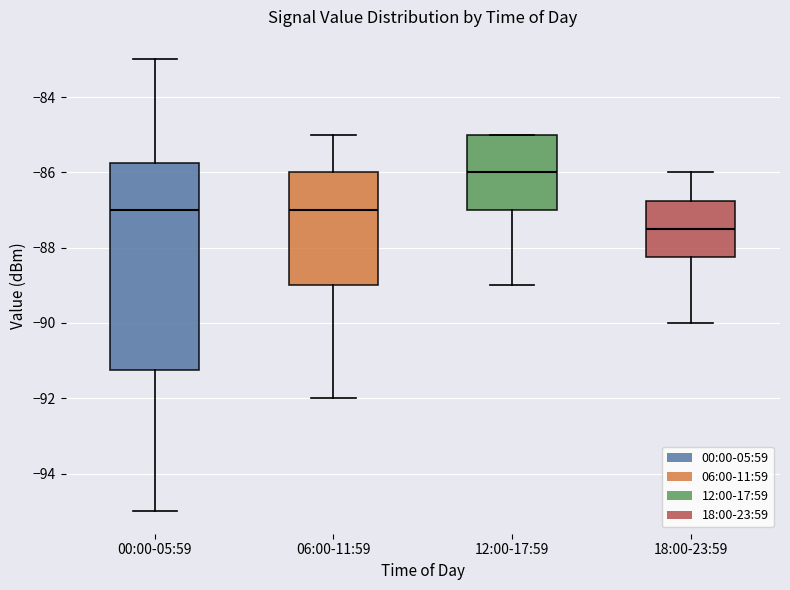

Where is the lower edge of the box for 18:00-23:59 on the y-axis? The values are not printed on the chart, so give them approximately, as read against the axis.

-88.2